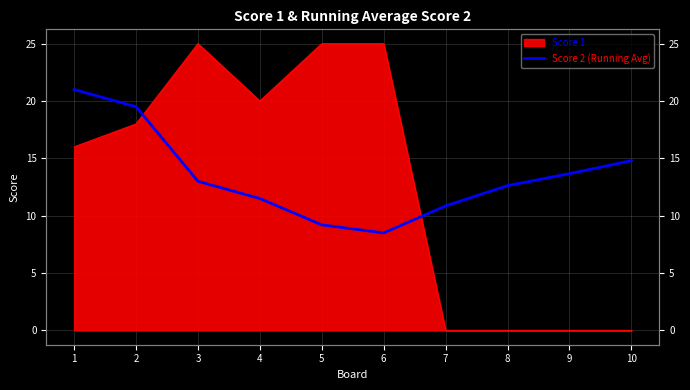

Does the chart display data point markers on the line(s)?

No